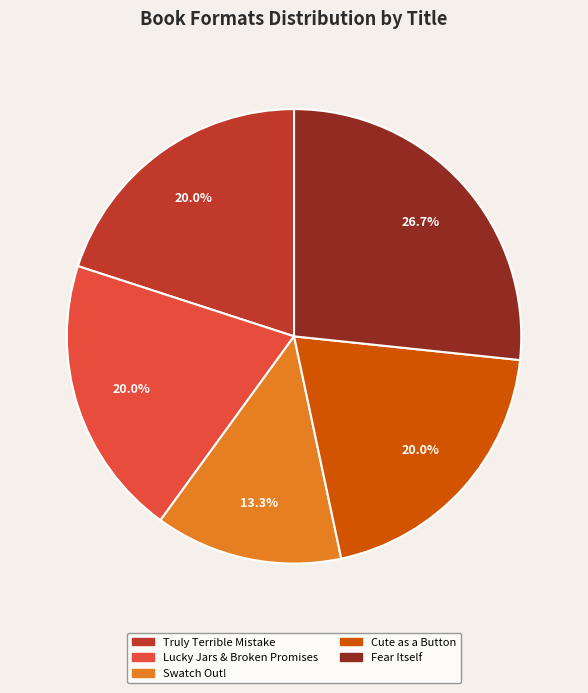

How much of the chart is everything except Swatch Out!?

86.7%